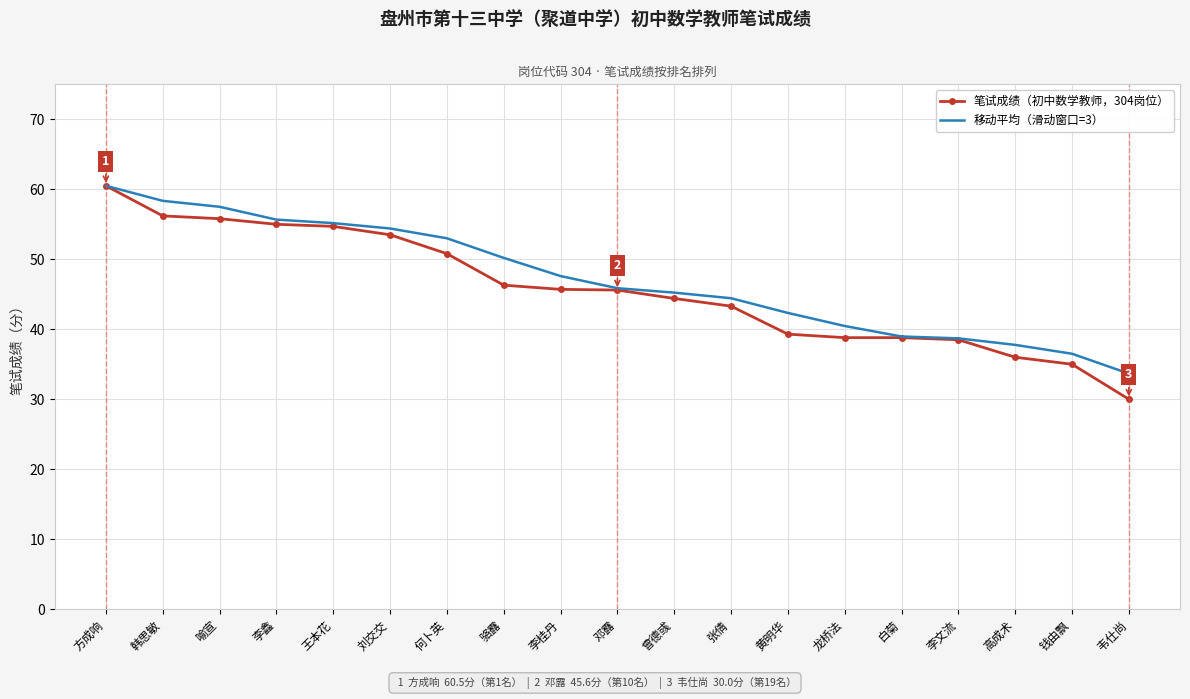

True or false: 笔试成绩（初中数学教师，304岗位） has a value of 62.5 at 骆露.

False